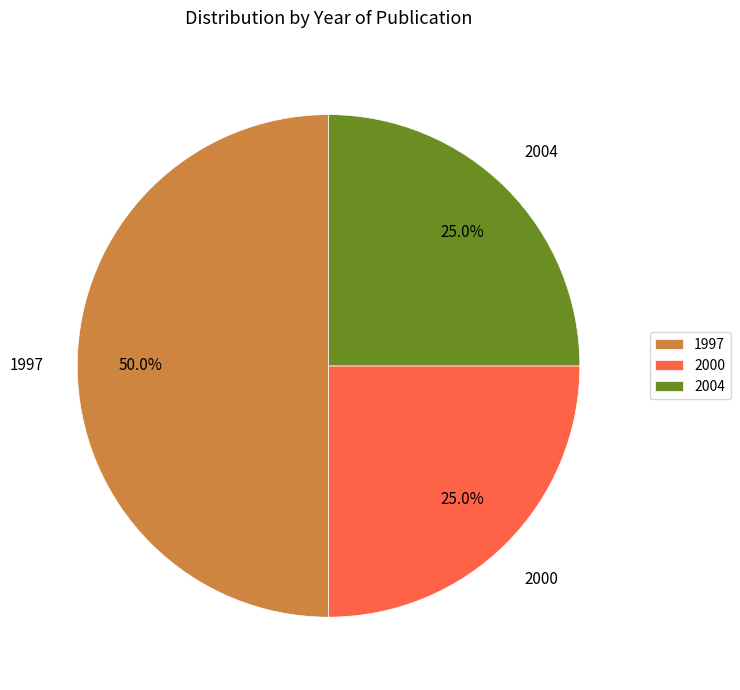

Which slice is the largest?

1997